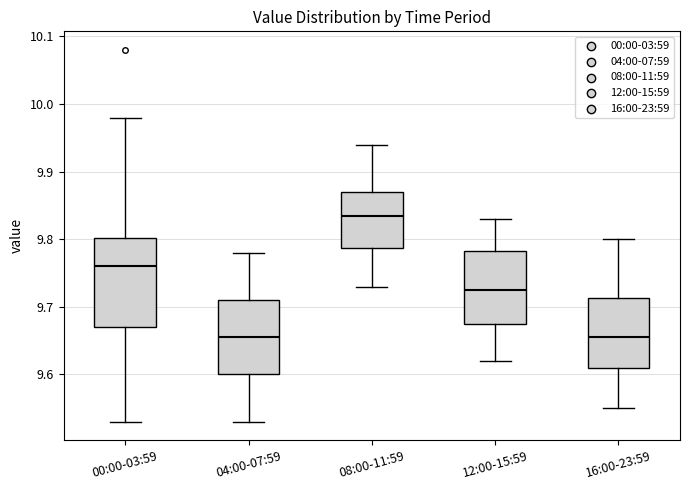

Where is the upper edge of the box for 16:00-23:59 on the y-axis? The values are not printed on the chart, so give them approximately, as read against the axis.

9.71